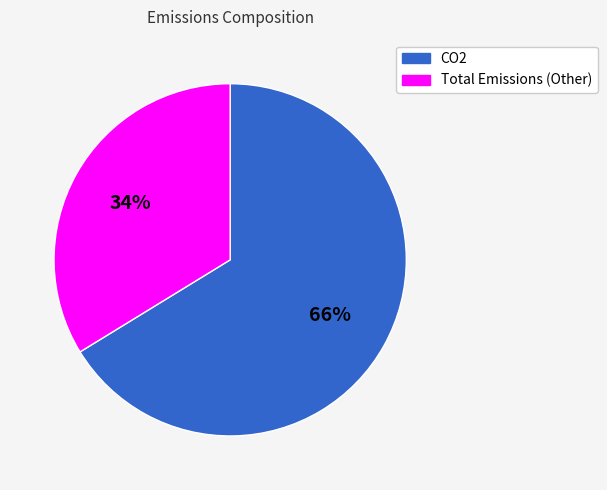

To the nearest percent, what is the difference between the largest and smallest slice percentages?

32%